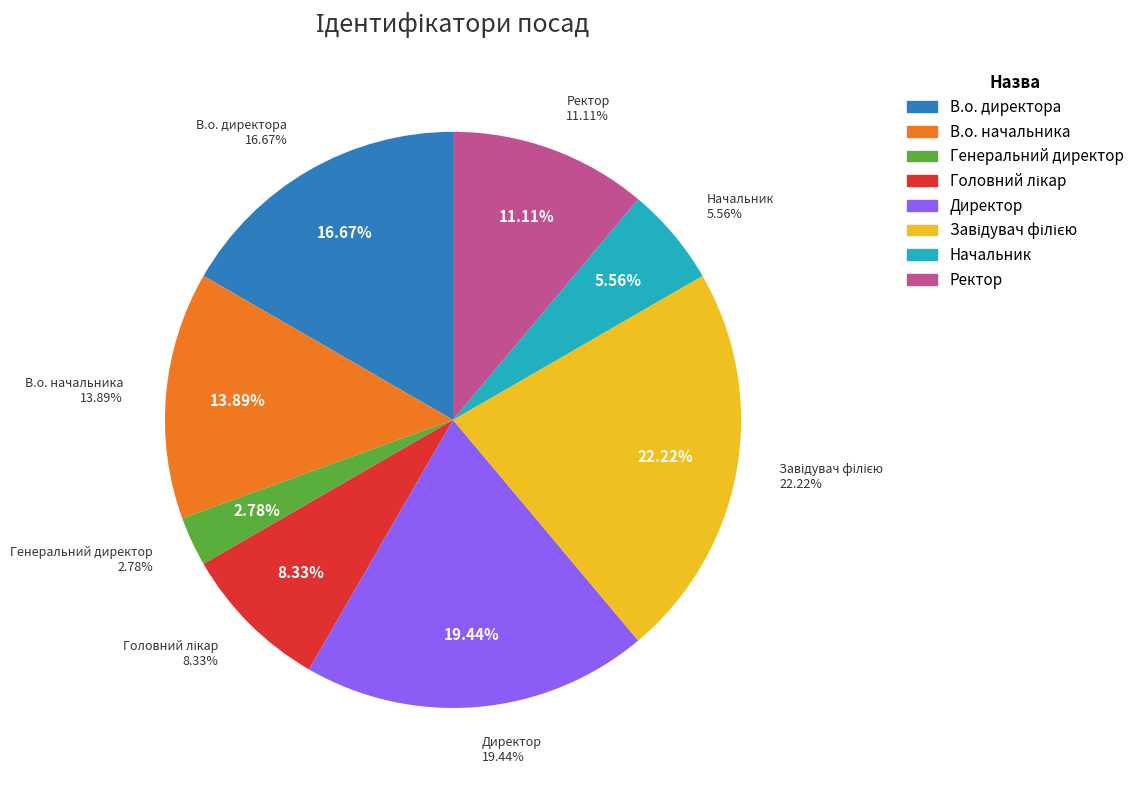

Between Ректор and Завідувач філією, which is larger?

Завідувач філією